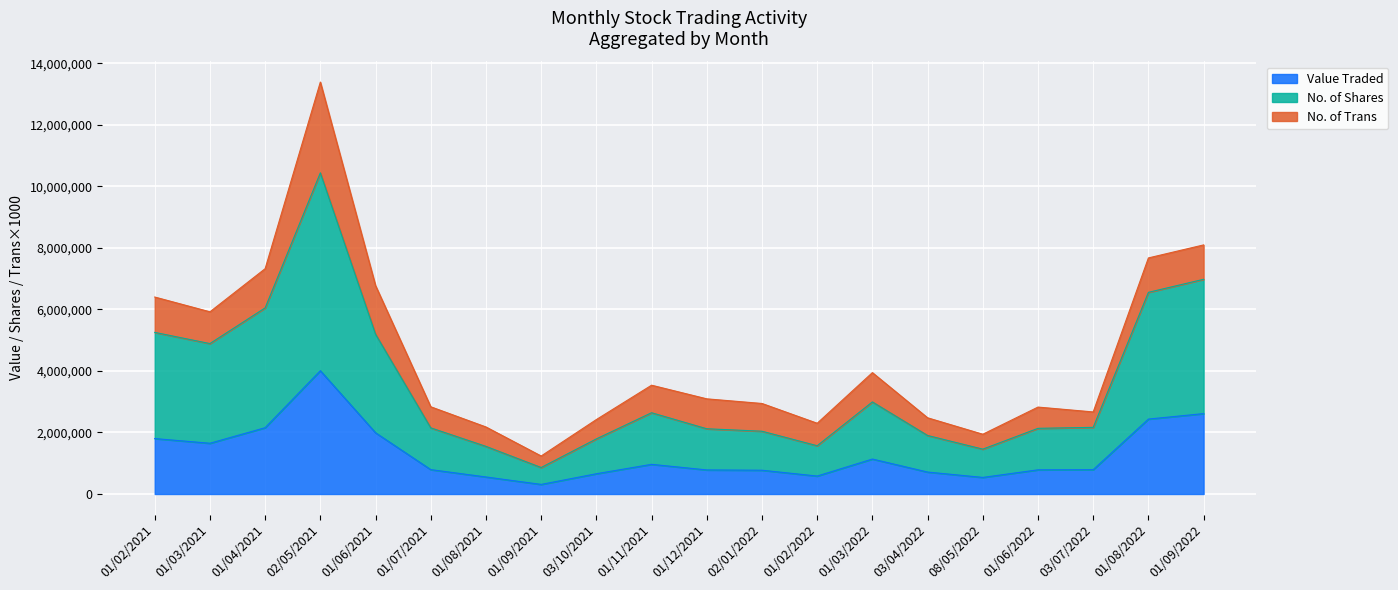

What value does the Value Traded series have at 01/09/2022, to the nearest 50?

2614000